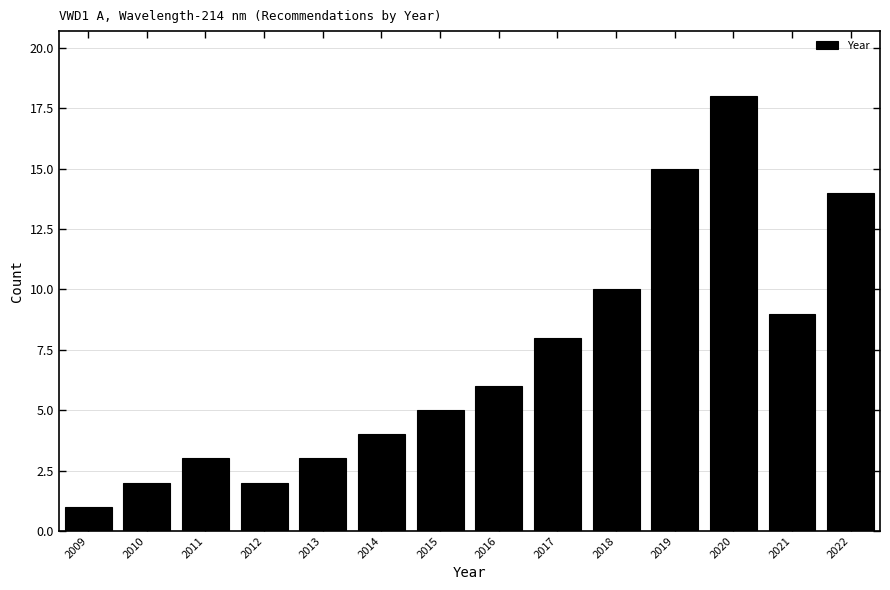

Reading right to left, what are all the values shown in this chart?

2022=14	2021=9	2020=18	2019=15	2018=10	2017=8	2016=6	2015=5	2014=4	2013=3	2012=2	2011=3	2010=2	2009=1